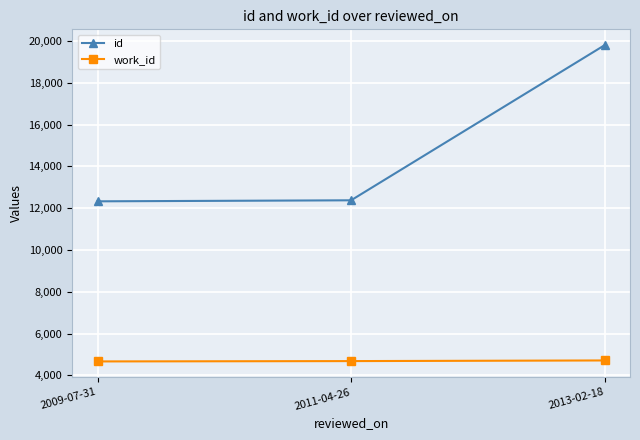

Is it true that id equals 4292 at 2011-04-26?

False